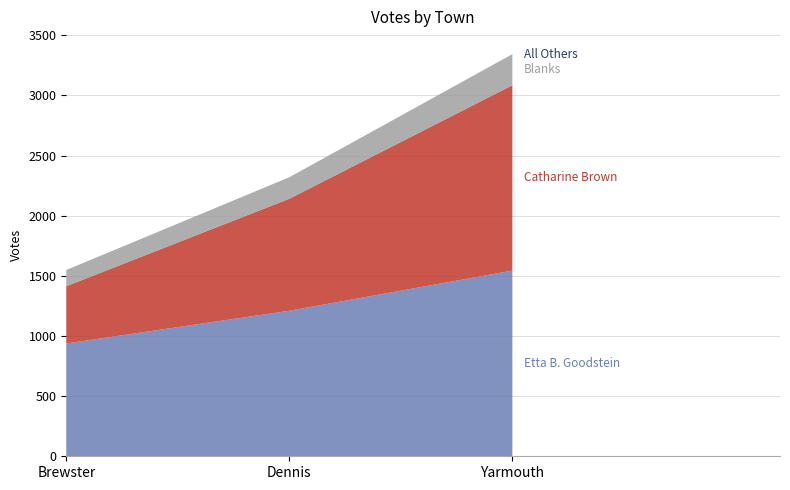

Reading left to right, transcribe all the data shown in this chart.

Etta B. Goodstein: 938	1210	1544
Catharine Brown: 476	931	1541
All Others: 1	0	1
Blanks: 133	179	257